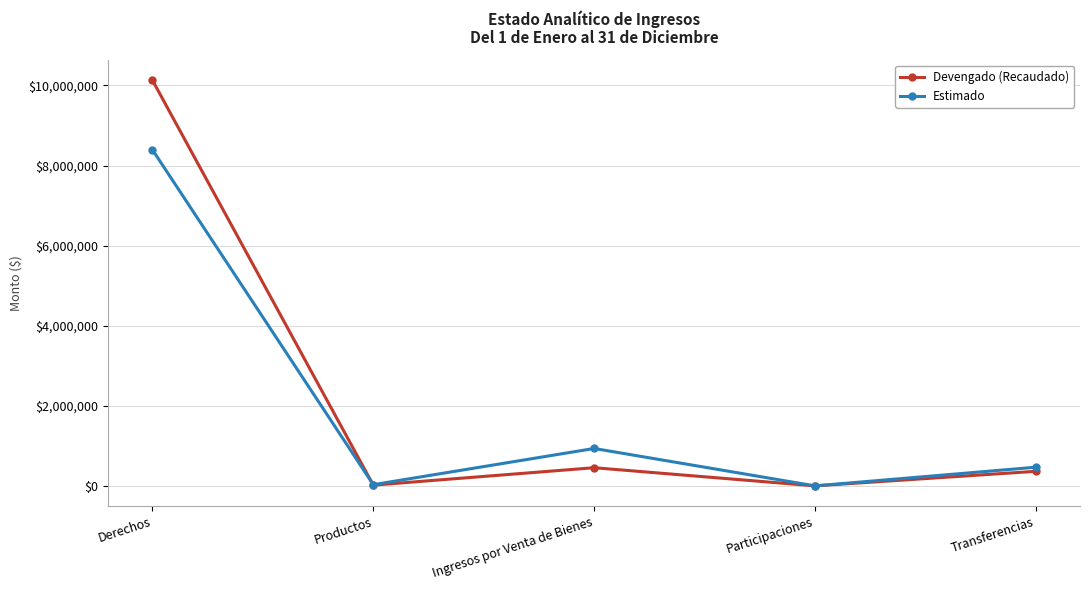

The Estimado series shows 466141.0 at Transferencias. True or false?

True